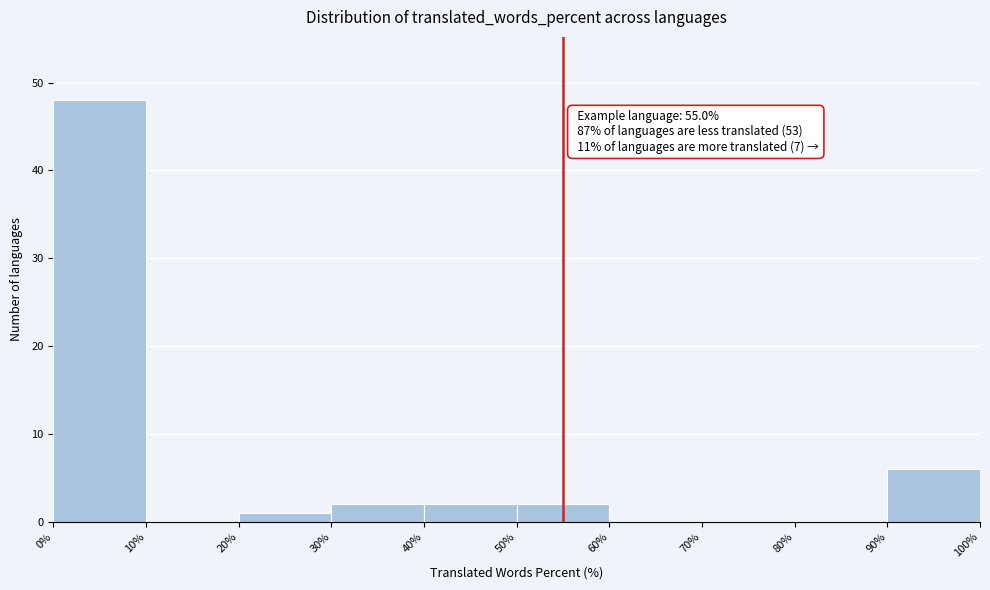

Which range on the x-axis has the tallest bar?

0% to 10%